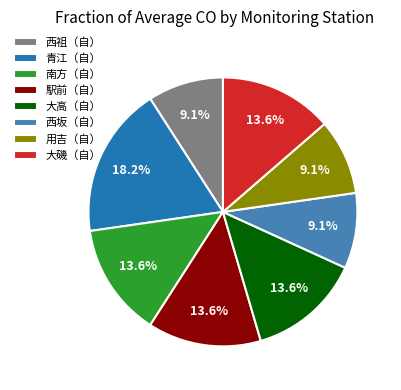

Is the sum of 西坂（自） and 駅前（自） greater than half?

No